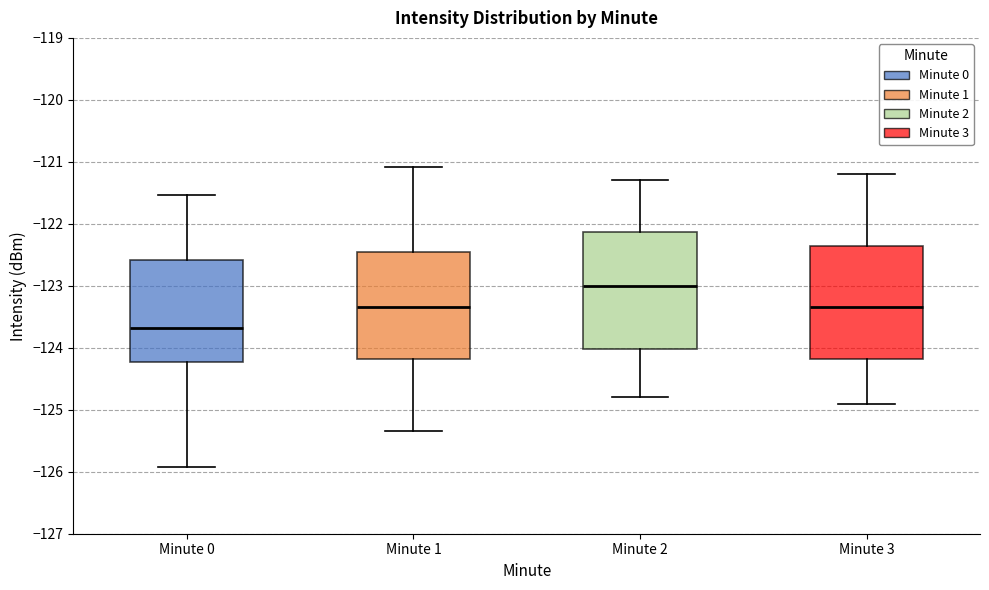

Reading left to right, read every box against the y-axis: the position of its median line, the range the box covers, and the ends of its whiskers. The values are not printed on the chart, so give them approximately, as read against the axis.

Minute 0: median -123.7, box -124.2 to -122.6, whiskers -125.9 to -121.5
Minute 1: median -123.3, box -124.2 to -122.5, whiskers -125.3 to -121.1
Minute 2: median -123.0, box -124.0 to -122.1, whiskers -124.8 to -121.3
Minute 3: median -123.3, box -124.2 to -122.3, whiskers -124.9 to -121.2